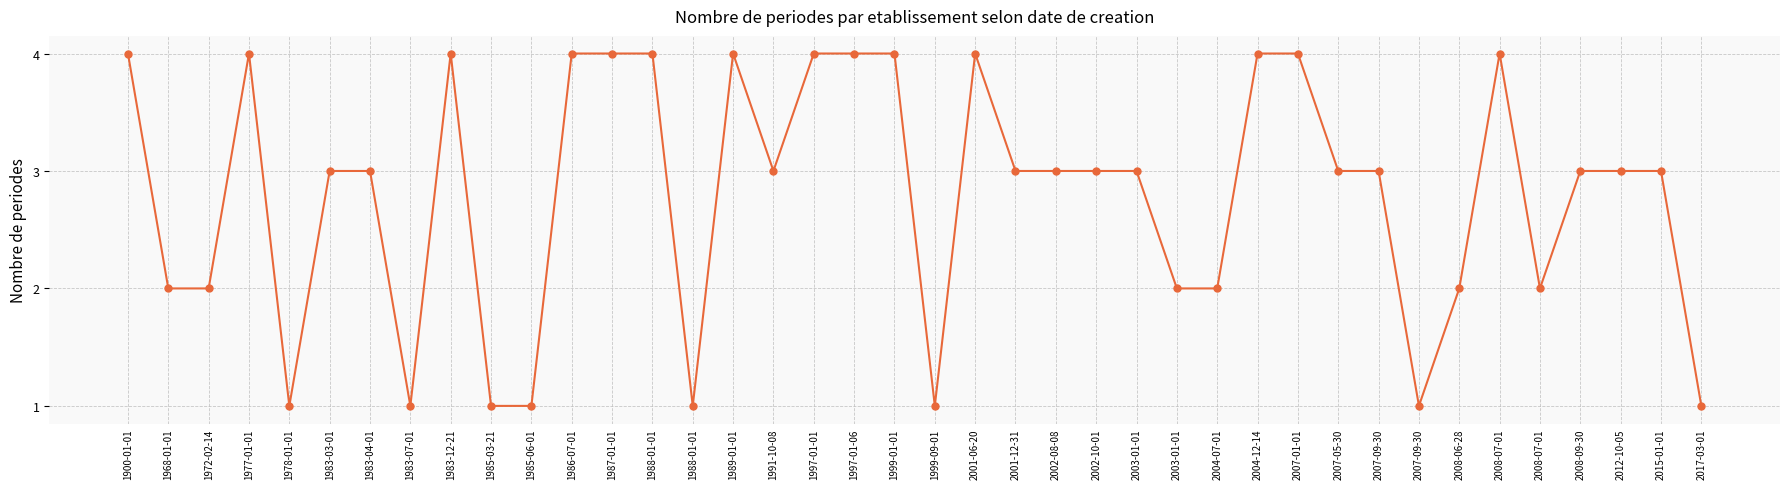

The chart shows a value of 3 at 1983-03-01. True or false?

True